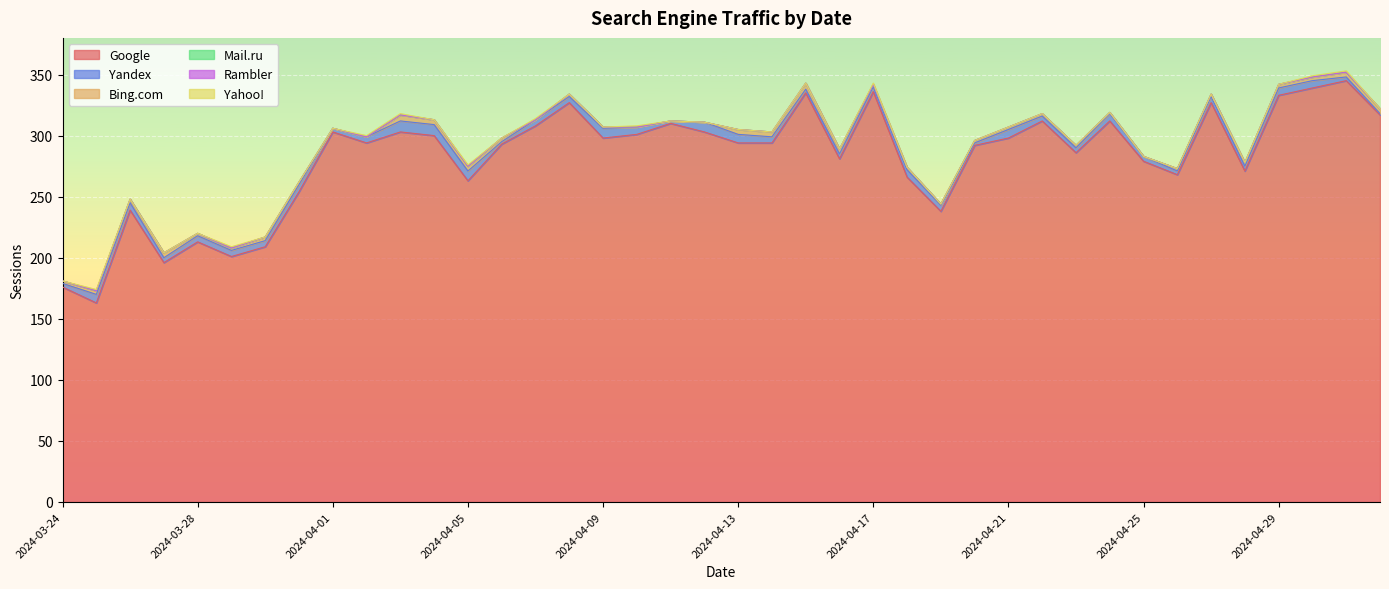

Reading left to right, transcribe all the data shown in this chart.

Google: 2024-03-24=176	2024-03-25=163	2024-03-26=239	2024-03-27=196	2024-03-28=213	2024-03-29=201	2024-03-30=209	2024-03-31=254	2024-04-01=303	2024-04-02=294	2024-04-03=303	2024-04-04=300	2024-04-05=263	2024-04-06=293	2024-04-07=308	2024-04-08=327	2024-04-09=298	2024-04-10=301	2024-04-11=310	2024-04-12=303	2024-04-13=294	2024-04-14=294	2024-04-15=335	2024-04-16=281	2024-04-17=336	2024-04-18=266	2024-04-19=238	2024-04-20=292	2024-04-21=298	2024-04-22=312	2024-04-23=286	2024-04-24=312	2024-04-25=279	2024-04-26=268	2024-04-27=327	2024-04-28=271	2024-04-29=333	2024-04-30=339	2024-05-01=345	2024-05-02=317
Yandex: 2024-03-24=3	2024-03-25=7	2024-03-26=6	2024-03-27=4	2024-03-28=5	2024-03-29=5	2024-03-30=5	2024-03-31=6	2024-04-01=3	2024-04-02=5	2024-04-03=9	2024-04-04=9	2024-04-05=8	2024-04-06=2	2024-04-07=5	2024-04-08=5	2024-04-09=8	2024-04-10=6	2024-04-11=2	2024-04-12=8	2024-04-13=7	2024-04-14=5	2024-04-15=3	2024-04-16=4	2024-04-17=4	2024-04-18=6	2024-04-19=5	2024-04-20=2	2024-04-21=7	2024-04-22=4	2024-04-23=4	2024-04-24=6	2024-04-25=4	2024-04-26=3	2024-04-27=5	2024-04-28=4	2024-04-29=6	2024-04-30=6	2024-05-01=3	2024-05-02=1
Bing.com: 2024-03-24=2	2024-03-25=3	2024-03-26=3	2024-03-27=4	2024-03-28=2	2024-03-29=2	2024-03-30=3	2024-03-31=2	2024-04-01=0	2024-04-02=0	2024-04-03=5	2024-04-04=4	2024-04-05=4	2024-04-06=3	2024-04-07=0	2024-04-08=2	2024-04-09=1	2024-04-10=0	2024-04-11=0	2024-04-12=0	2024-04-13=4	2024-04-14=4	2024-04-15=5	2024-04-16=4	2024-04-17=2	2024-04-18=2	2024-04-19=1	2024-04-20=2	2024-04-21=2	2024-04-22=2	2024-04-23=2	2024-04-24=1	2024-04-25=0	2024-04-26=2	2024-04-27=2	2024-04-28=3	2024-04-29=3	2024-04-30=3	2024-05-01=4	2024-05-02=4
Mail.ru: 2024-03-24=0	2024-03-25=0	2024-03-26=0	2024-03-27=0	2024-03-28=0	2024-03-29=0	2024-03-30=0	2024-03-31=0	2024-04-01=0	2024-04-02=0	2024-04-03=0	2024-04-04=0	2024-04-05=0	2024-04-06=0	2024-04-07=0	2024-04-08=0	2024-04-09=0	2024-04-10=0	2024-04-11=0	2024-04-12=0	2024-04-13=0	2024-04-14=0	2024-04-15=0	2024-04-16=0	2024-04-17=0	2024-04-18=0	2024-04-19=0	2024-04-20=0	2024-04-21=0	2024-04-22=0	2024-04-23=0	2024-04-24=0	2024-04-25=0	2024-04-26=0	2024-04-27=0	2024-04-28=0	2024-04-29=0	2024-04-30=0	2024-05-01=0	2024-05-02=0
Rambler: 2024-03-24=0	2024-03-25=0	2024-03-26=0	2024-03-27=0	2024-03-28=0	2024-03-29=0	2024-03-30=0	2024-03-31=0	2024-04-01=0	2024-04-02=0	2024-04-03=0	2024-04-04=0	2024-04-05=0	2024-04-06=0	2024-04-07=0	2024-04-08=0	2024-04-09=0	2024-04-10=0	2024-04-11=0	2024-04-12=0	2024-04-13=0	2024-04-14=0	2024-04-15=0	2024-04-16=0	2024-04-17=0	2024-04-18=0	2024-04-19=0	2024-04-20=0	2024-04-21=0	2024-04-22=0	2024-04-23=0	2024-04-24=0	2024-04-25=0	2024-04-26=0	2024-04-27=0	2024-04-28=0	2024-04-29=0	2024-04-30=0	2024-05-01=0	2024-05-02=0
Yahoo!: 2024-03-24=0	2024-03-25=1	2024-03-26=0	2024-03-27=0	2024-03-28=0	2024-03-29=1	2024-03-30=0	2024-03-31=0	2024-04-01=0	2024-04-02=1	2024-04-03=1	2024-04-04=0	2024-04-05=1	2024-04-06=0	2024-04-07=1	2024-04-08=0	2024-04-09=0	2024-04-10=1	2024-04-11=0	2024-04-12=0	2024-04-13=0	2024-04-14=0	2024-04-15=0	2024-04-16=0	2024-04-17=1	2024-04-18=0	2024-04-19=0	2024-04-20=0	2024-04-21=0	2024-04-22=0	2024-04-23=0	2024-04-24=0	2024-04-25=0	2024-04-26=0	2024-04-27=0	2024-04-28=0	2024-04-29=0	2024-04-30=1	2024-05-01=1	2024-05-02=0